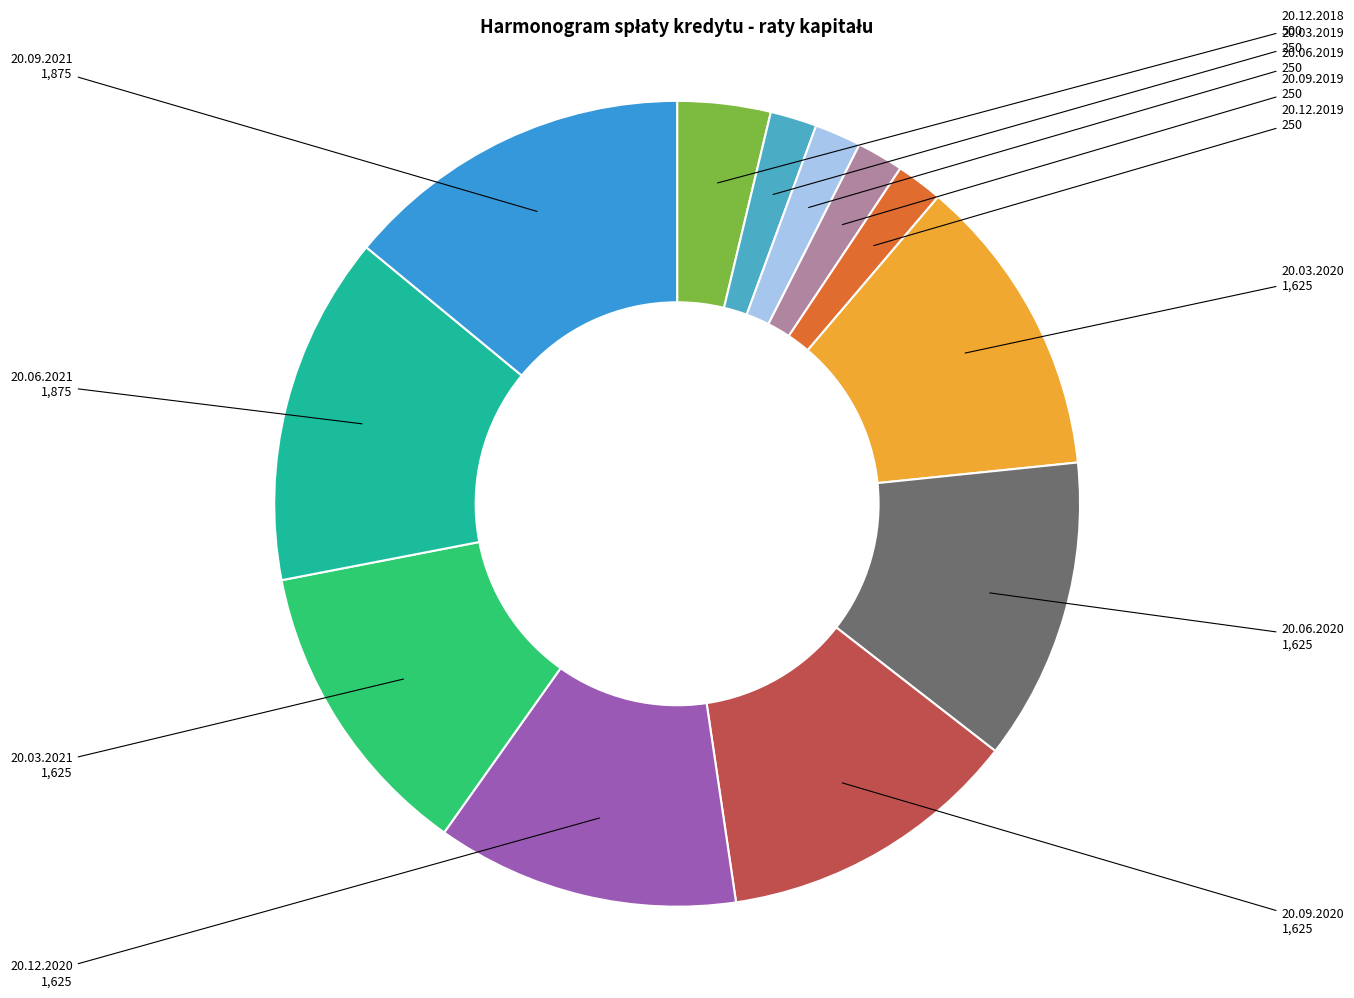

Do 20.09.2020 and 20.09.2021 together represent more than half of the pie?

No